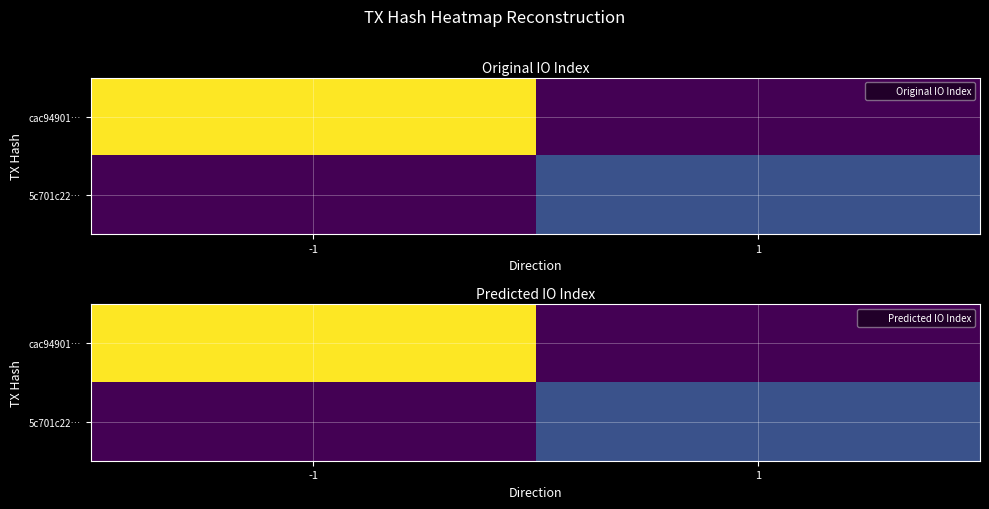

At how many categories does at least one series exceed 20?

1